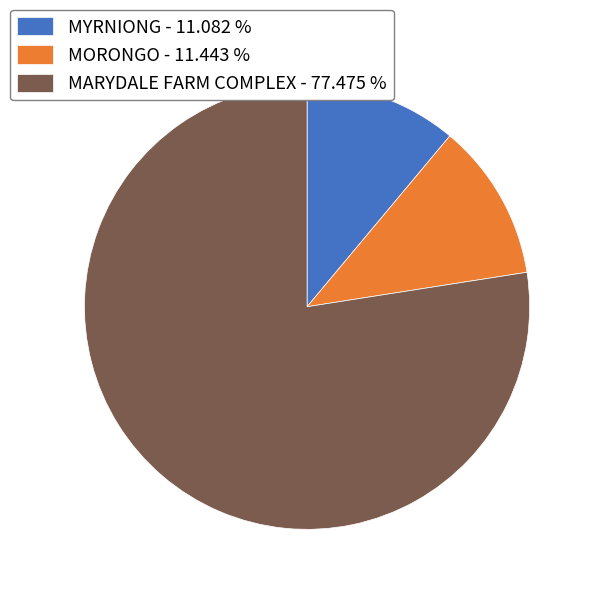

Is the sum of MARYDALE FARM COMPLEX - 77.475 % and MORONGO - 11.443 % greater than half?

Yes